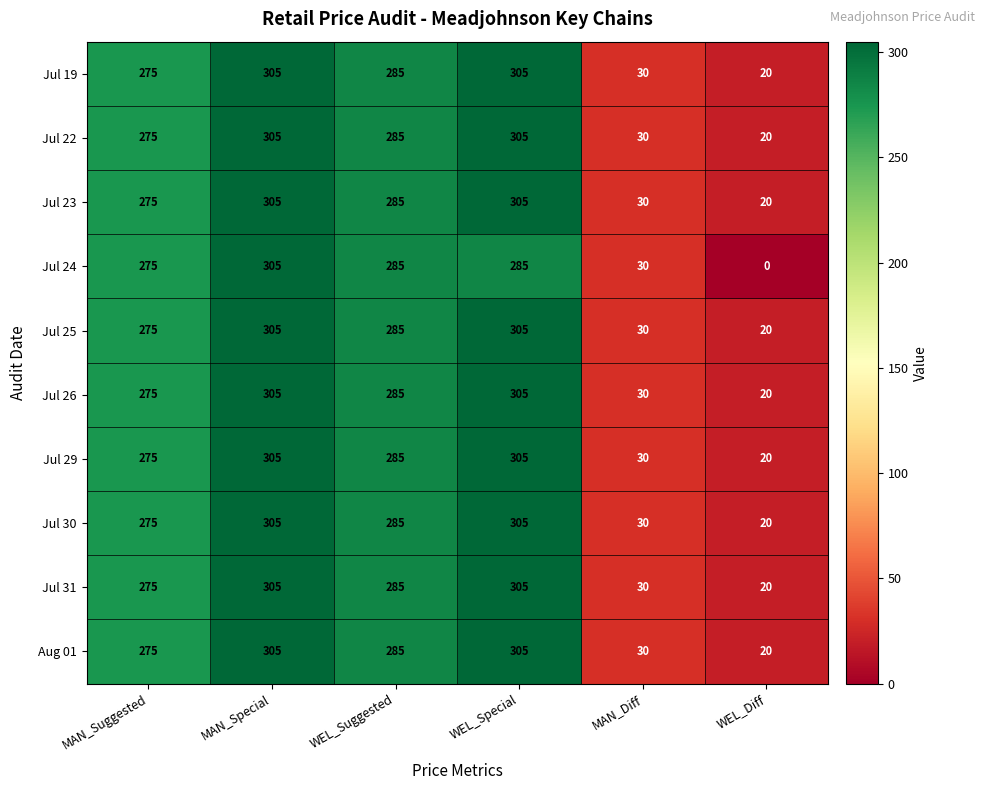

What is the minimum value for Jul 26?

20